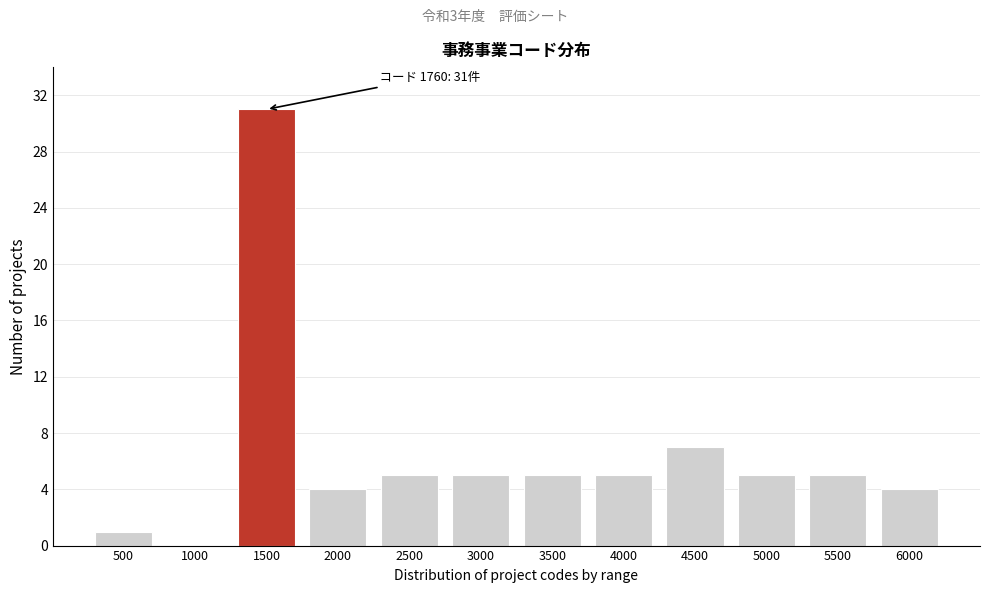

Reading right to left, list all the values displayed in this chart.

6000=4	5500=5	5000=5	4500=7	4000=5	3500=5	3000=5	2500=5	2000=4	1500=31	1000=0	500=1